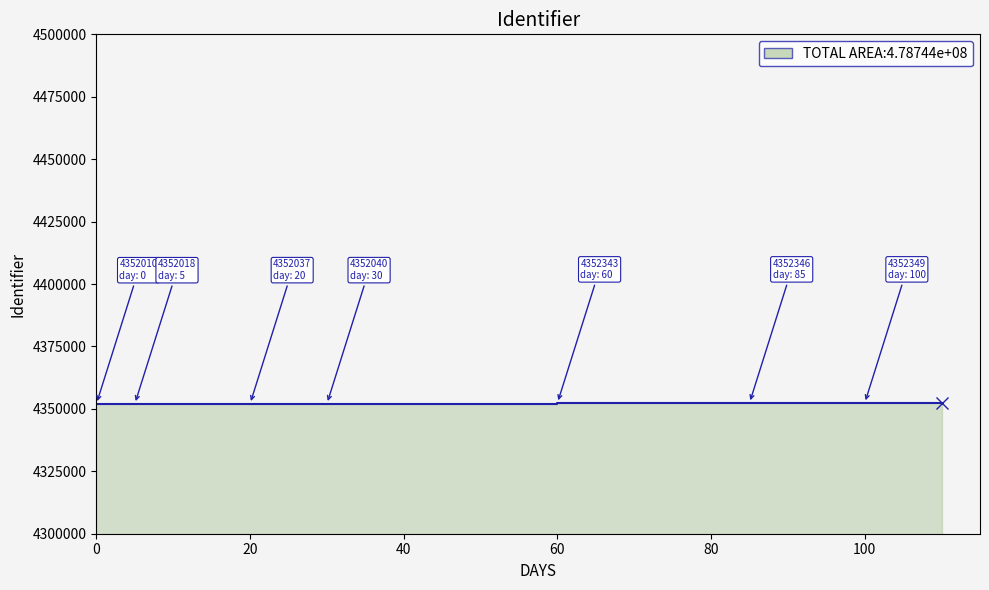

What is the change in value from 2018-05-29 15:13:04 to 2018-05-30 09:39:19?

+325